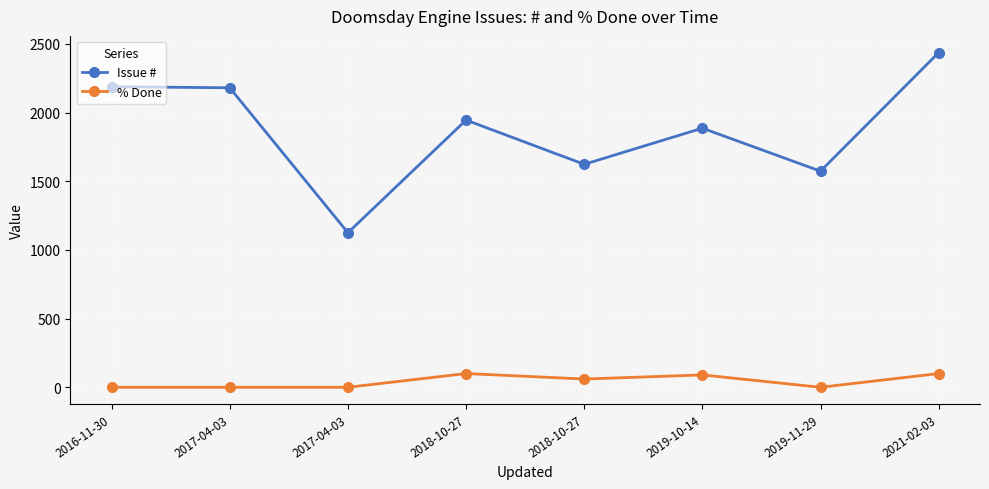

How many categories are shown in the chart?

8